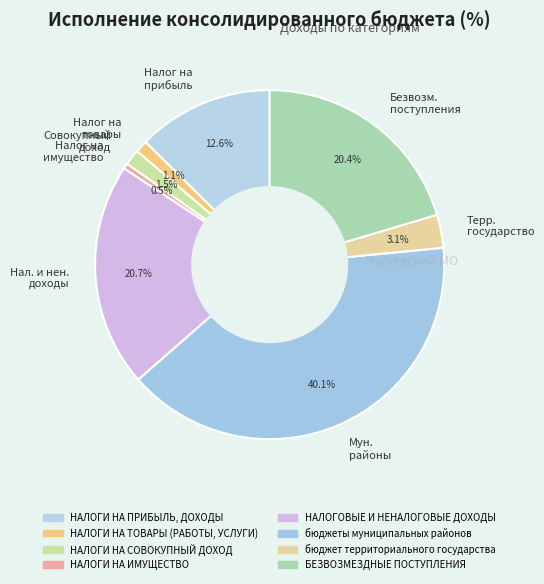

What percentage is NOT represented by Мун. районы?

59.9%